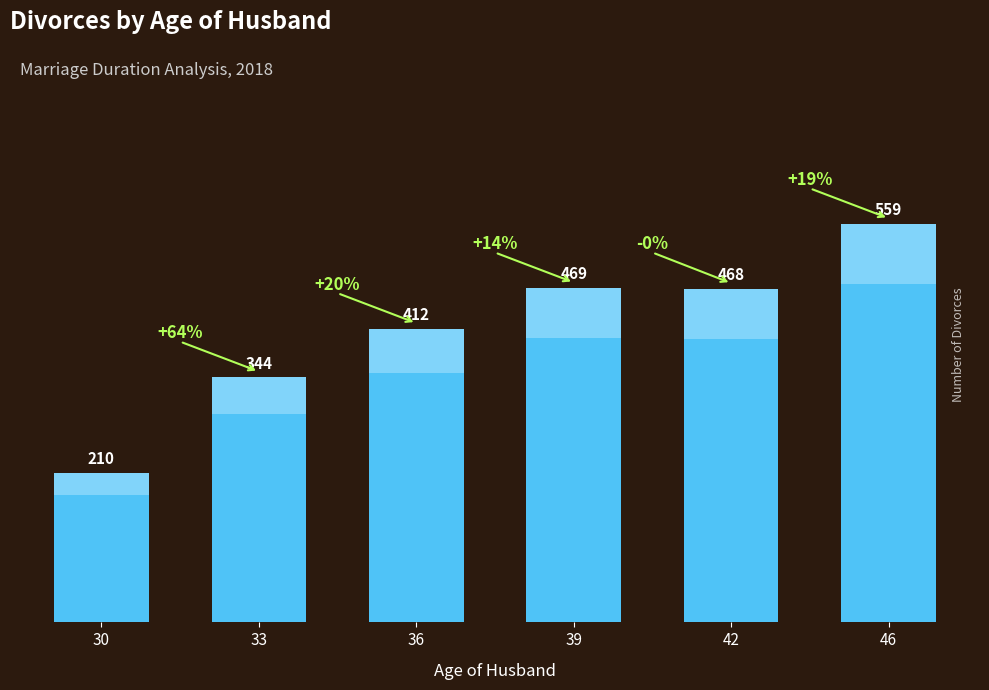

List the labels in order of value, largest first.

46, 39, 42, 36, 33, 30